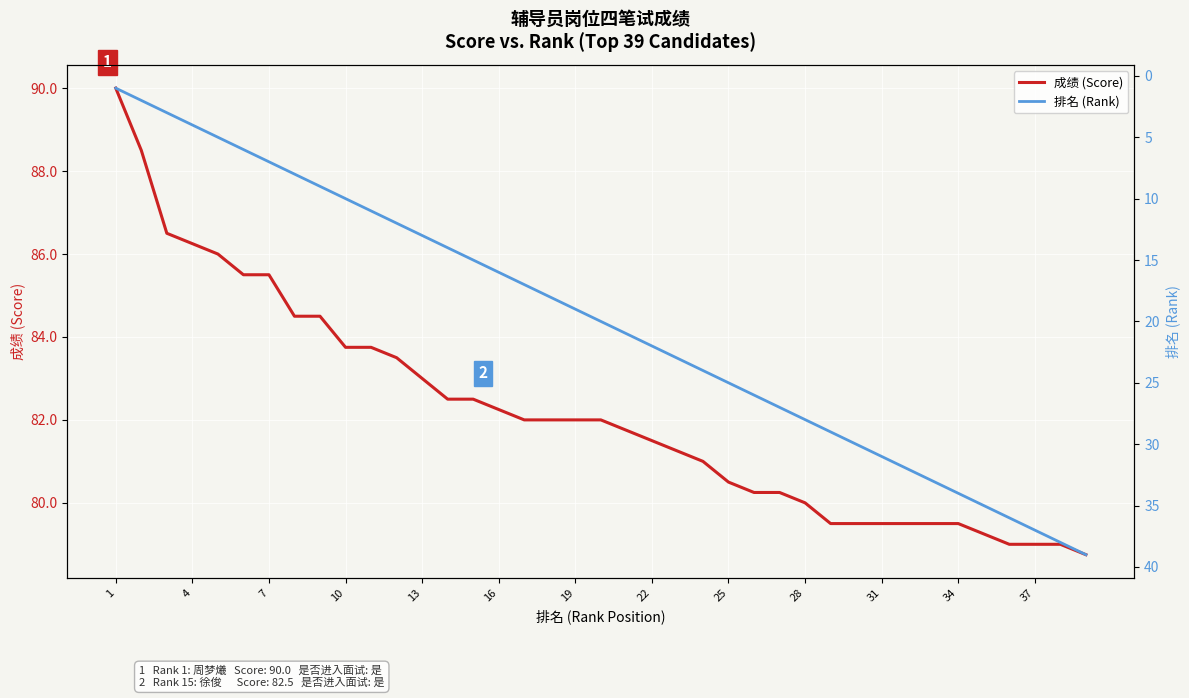

What is the highest value of the 成绩 (Score) series?

90.0